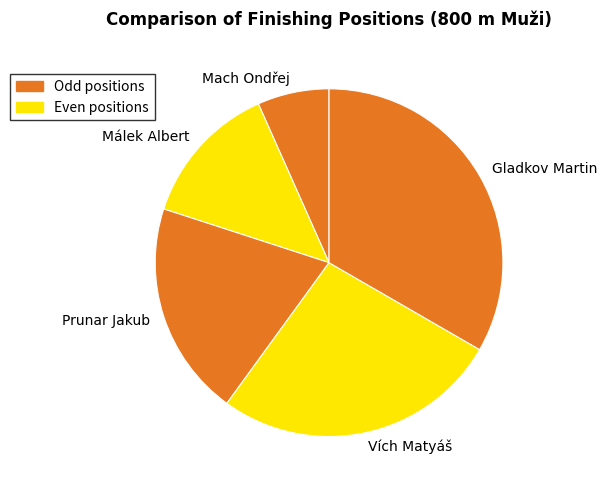

Is Mach Ondřej the majority of the pie?

No